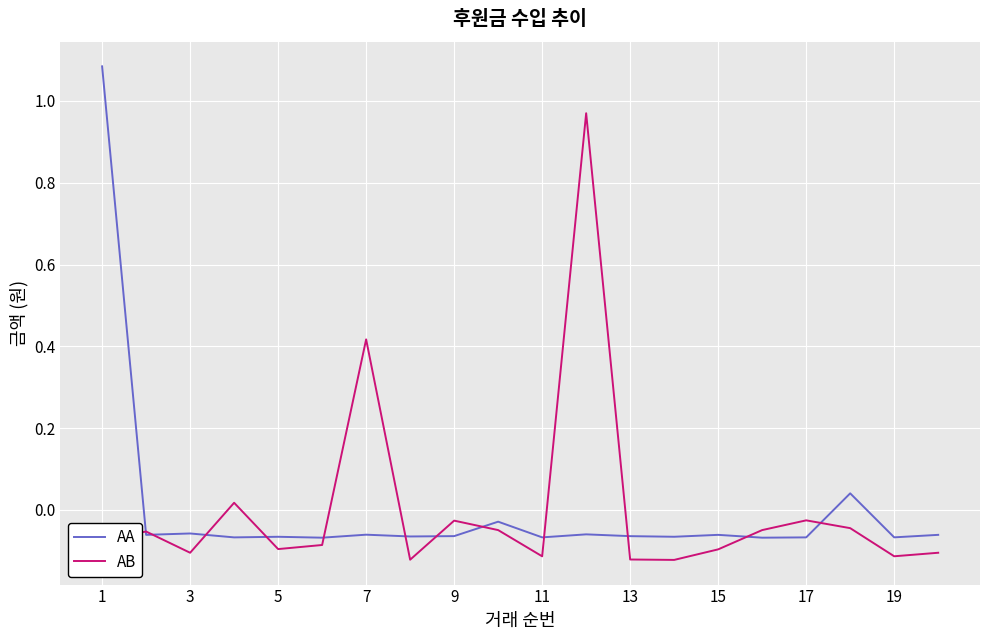

List the series in order of their peak value, lowest first.

AB, AA